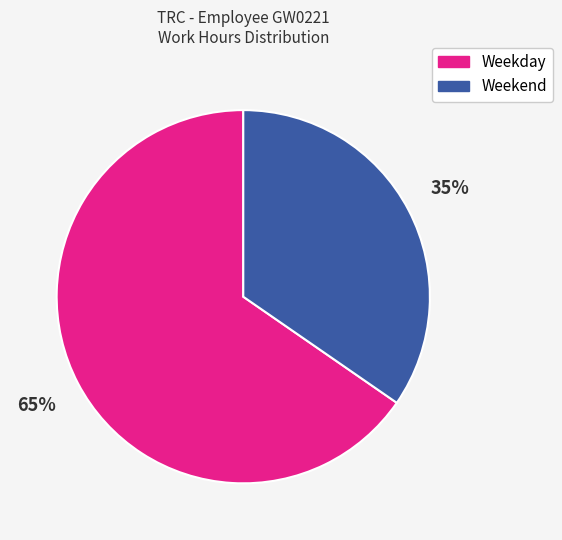

How many slices are in this pie chart?

2